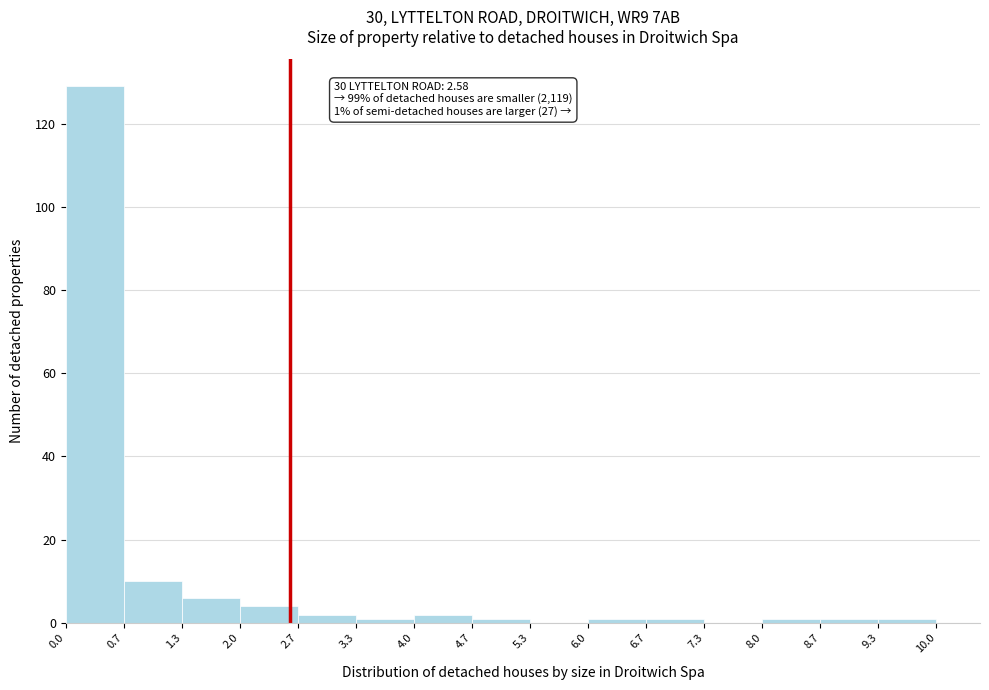

Which range on the x-axis has the tallest bar?

0.0 to 0.7